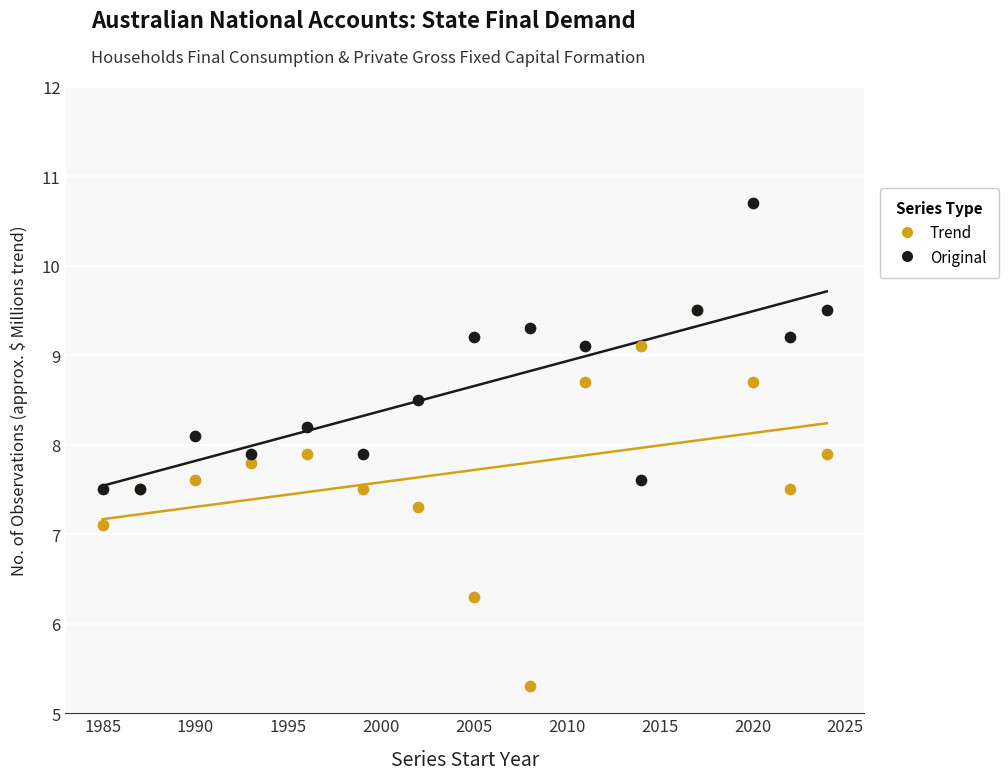

In the Trend series, what Y value is closest to 7?

7.1